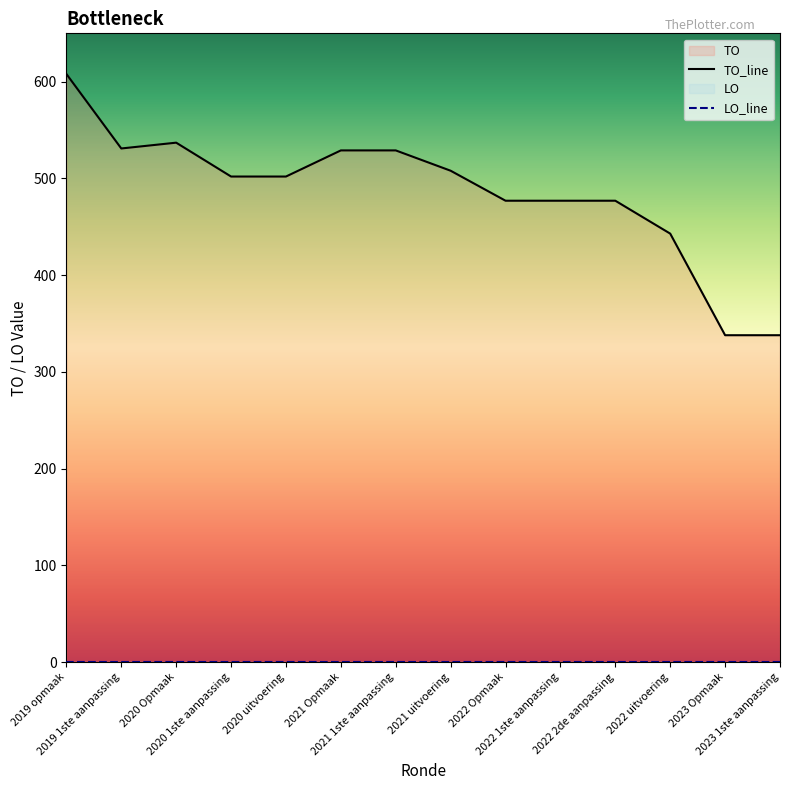

What is the change in value from 2020 1ste aanpassing to 2022 2de aanpassing?

-25